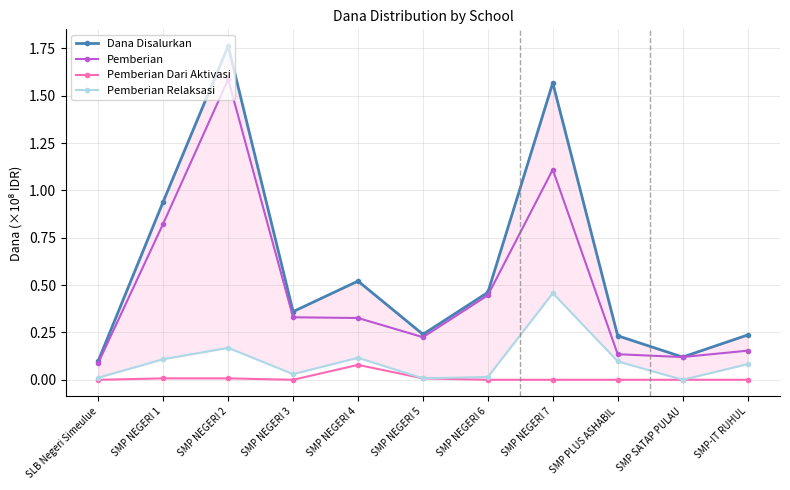

What is the value of the Pemberian Relaksasi point at the 5th from the left?

0.1